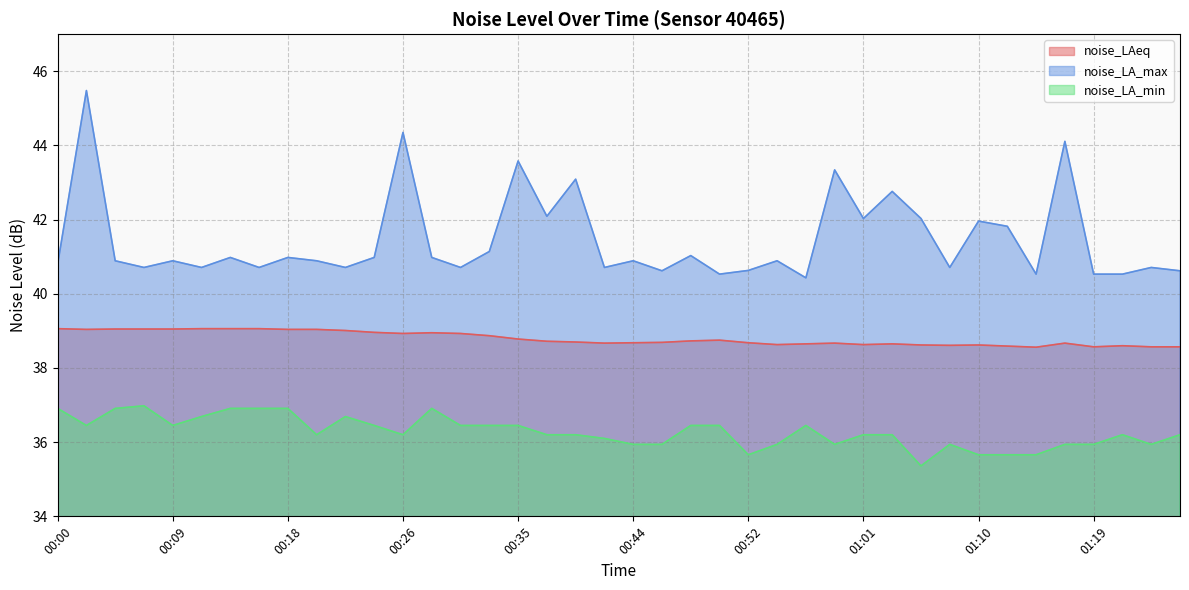

At which category does noise_LA_min reach its first local valley?

00:02